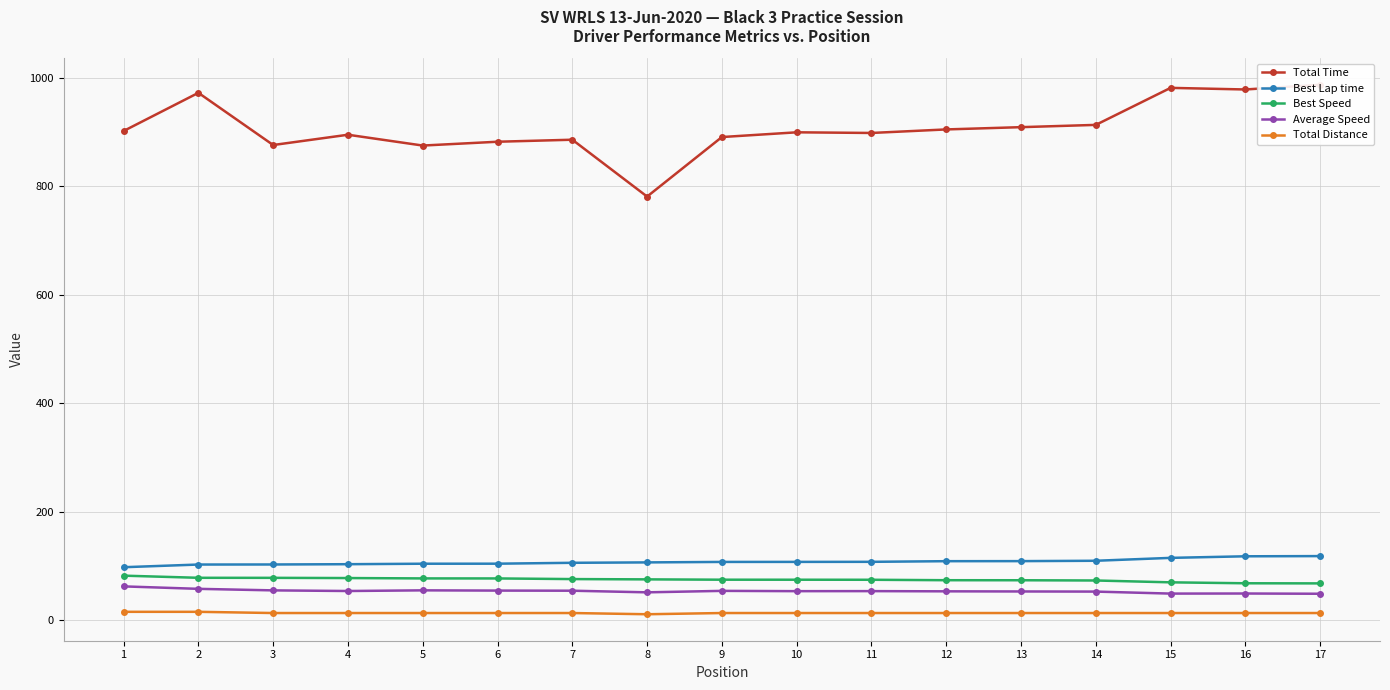

What is the sum of all Best Speed values?

1274.7